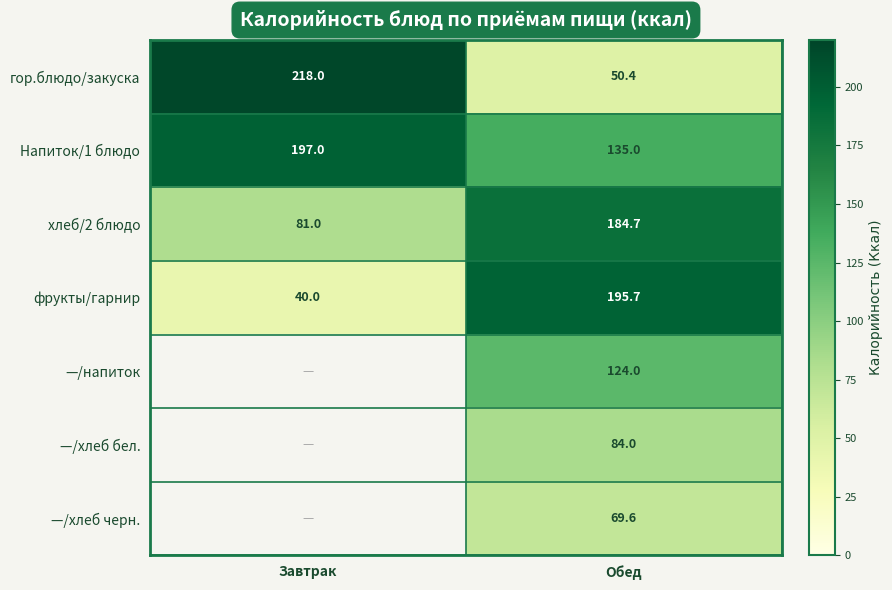

What is the greatest value displayed?

218.0